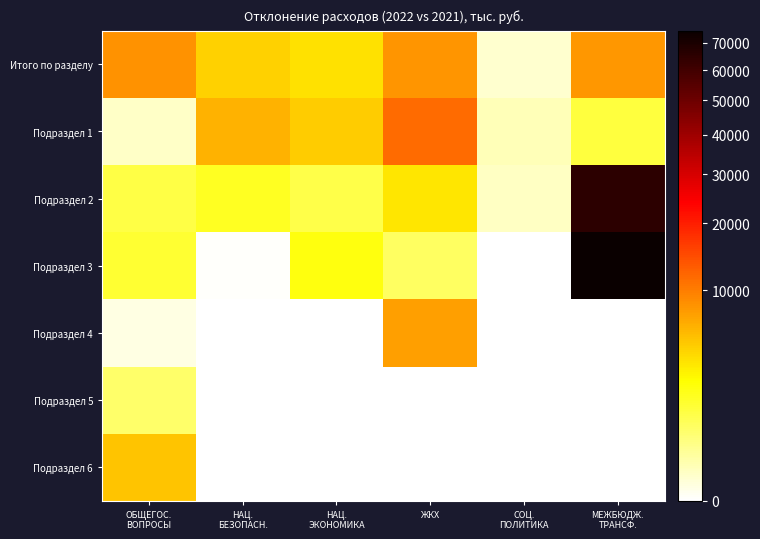

Reading right to left, extract all data points from this chart.

Итого по разделу: МЕЖБЮДЖ.
ТРАНСФ.=7983.5	СОЦ.
ПОЛИТИКА=38.2	ЖКХ=8165.9	НАЦ.
ЭКОНОМИКА=3667.1	НАЦ.
БЕЗОПАСН.=4436.1	ОБЩЕГОС.
ВОПРОСЫ=8308.6
Подраздел 1: МЕЖБЮДЖ.
ТРАНСФ.=1239.0	СОЦ.
ПОЛИТИКА=108.6	ЖКХ=11550.8	НАЦ.
ЭКОНОМИКА=4727.9	НАЦ.
БЕЗОПАСН.=6138.3	ОБЩЕГОС.
ВОПРОСЫ=53.4
Подраздел 2: МЕЖБЮДЖ.
ТРАНСФ.=65447.1	СОЦ.
ПОЛИТИКА=70.4	ЖКХ=3363.6	НАЦ.
ЭКОНОМИКА=1040.7	НАЦ.
БЕЗОПАСН.=1702.4	ОБЩЕГОС.
ВОПРОСЫ=1110.1
Подраздел 3: МЕЖБЮДЖ.
ТРАНСФ.=74669.6	СОЦ.
ПОЛИТИКА=0.0	ЖКХ=727.1	НАЦ.
ЭКОНОМИКА=2101.5	НАЦ.
БЕЗОПАСН.=0.2	ОБЩЕГОС.
ВОПРОСЫ=1442.7
Подраздел 4: МЕЖБЮДЖ.
ТРАНСФ.=0.0	СОЦ.
ПОЛИТИКА=0.0	ЖКХ=7475.6	НАЦ.
ЭКОНОМИКА=0.0	НАЦ.
БЕЗОПАСН.=0.0	ОБЩЕГОС.
ВОПРОСЫ=11.0
Подраздел 5: МЕЖБЮДЖ.
ТРАНСФ.=0.0	СОЦ.
ПОЛИТИКА=0.0	ЖКХ=0.0	НАЦ.
ЭКОНОМИКА=0.0	НАЦ.
БЕЗОПАСН.=0.0	ОБЩЕГОС.
ВОПРОСЫ=663.9
Подраздел 6: МЕЖБЮДЖ.
ТРАНСФ.=0.0	СОЦ.
ПОЛИТИКА=0.0	ЖКХ=0.0	НАЦ.
ЭКОНОМИКА=0.0	НАЦ.
БЕЗОПАСН.=0.0	ОБЩЕГОС.
ВОПРОСЫ=5027.5